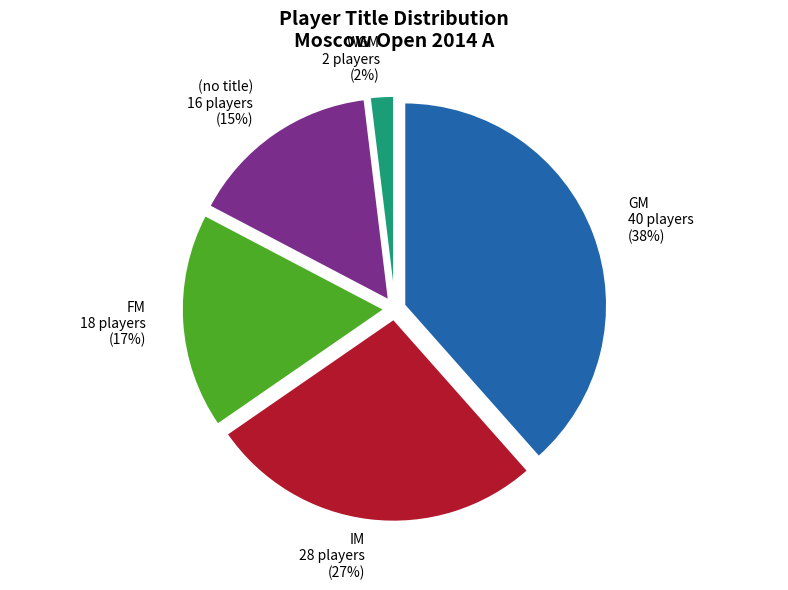

The GM slice represents 38% of the pie. True or false?

True